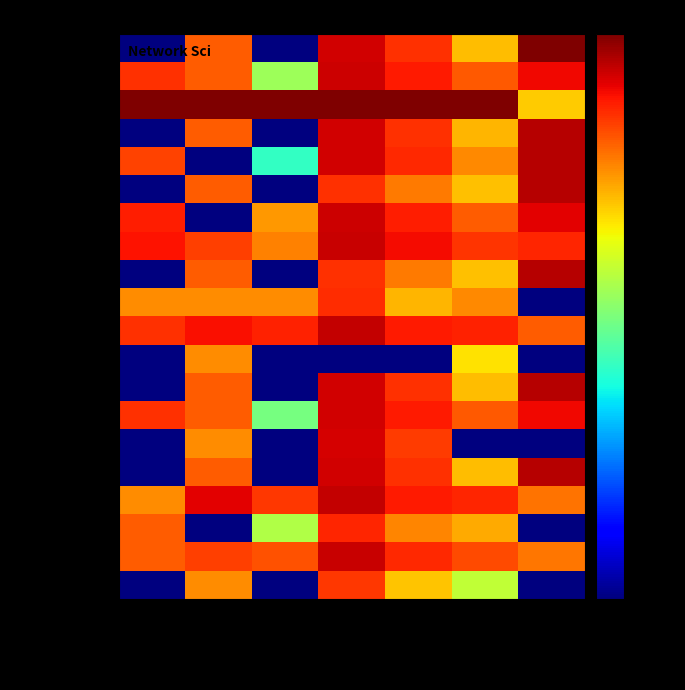

At which category is the sum across all series the highest?

Closeness